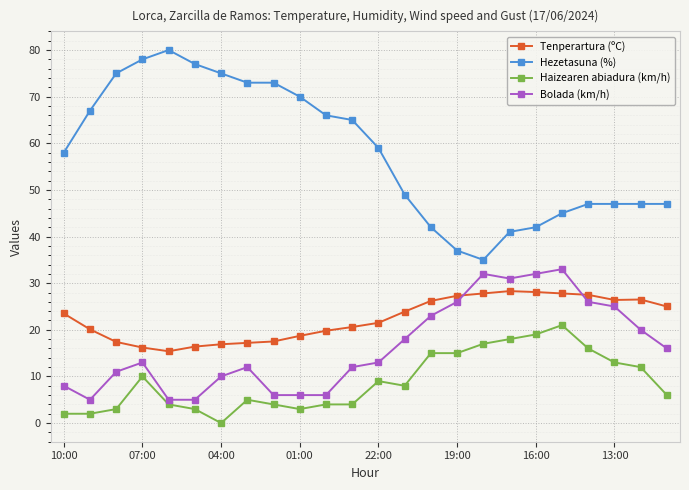

After their last crossing, which series has the higher values: Bolada (km/h) or Tenperartura (ºC)?

Tenperartura (ºC)